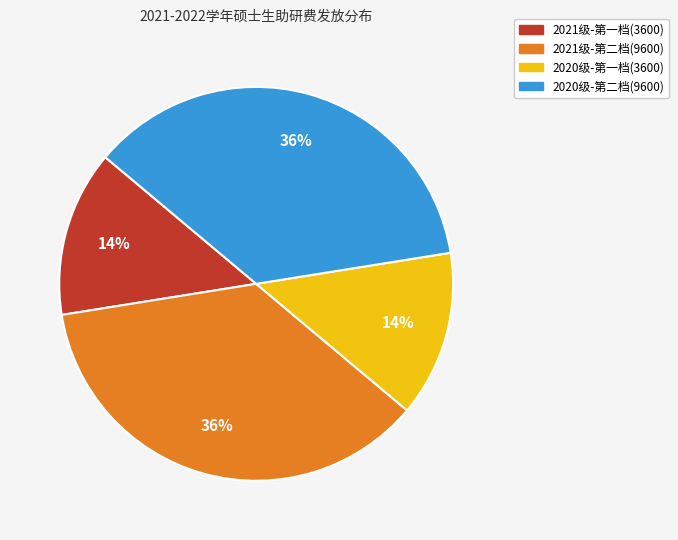

Is there any slice that represents more than half of the pie?

No